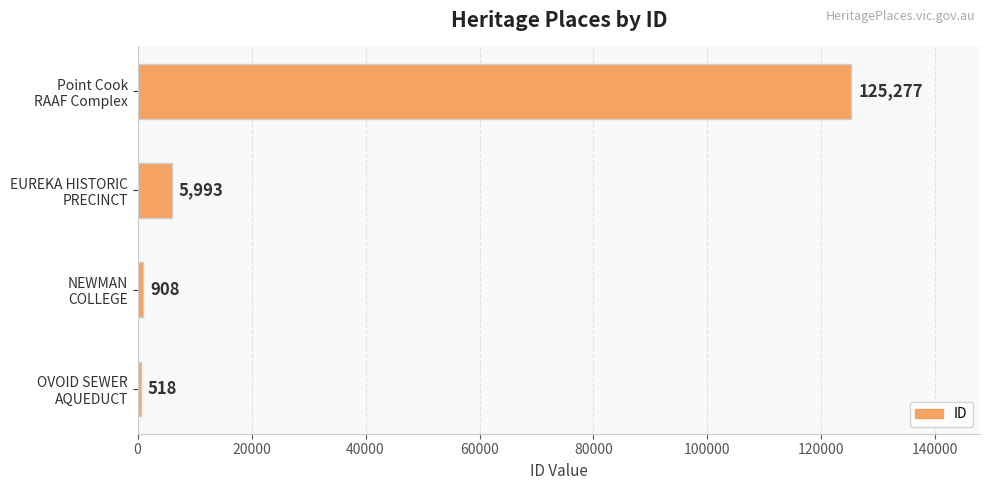

What is the greatest value displayed?

125277